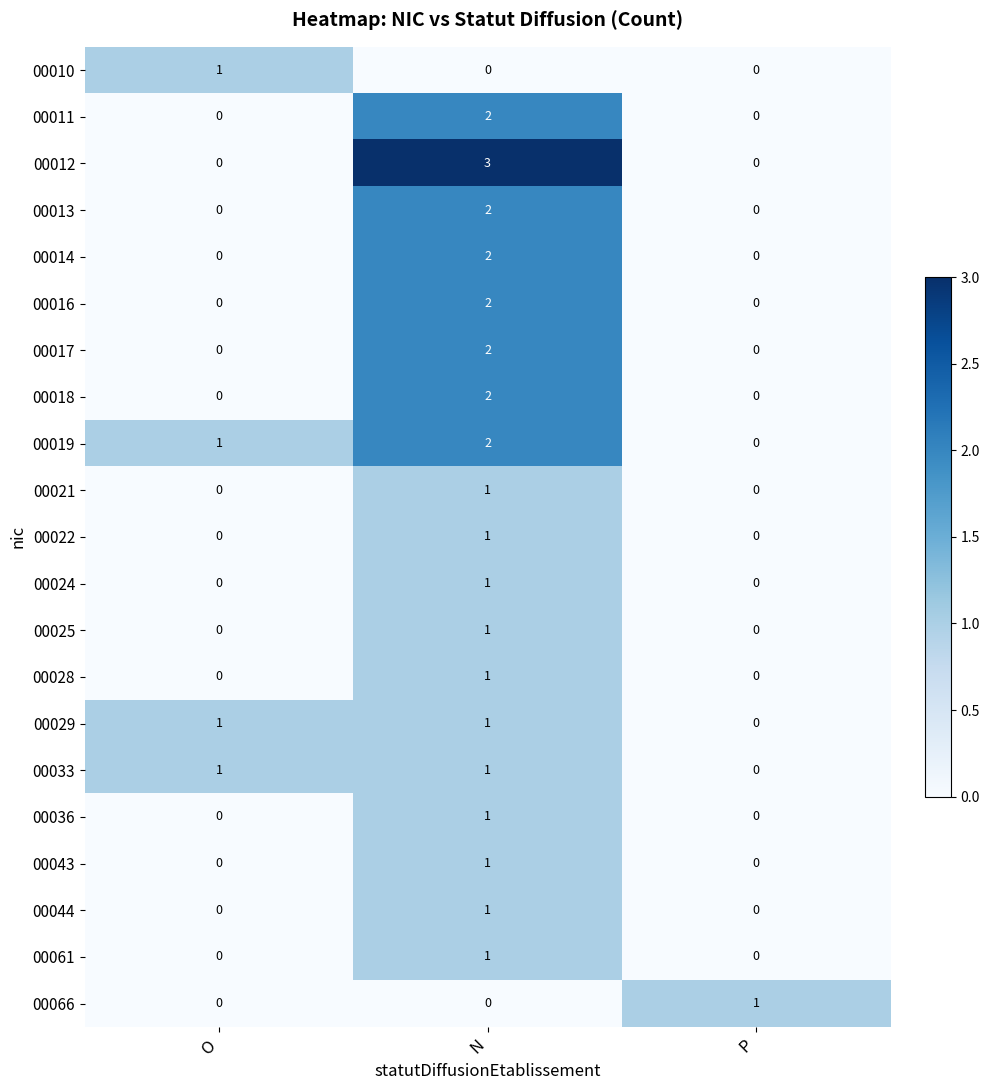

How many distinct data groups are displayed?

21